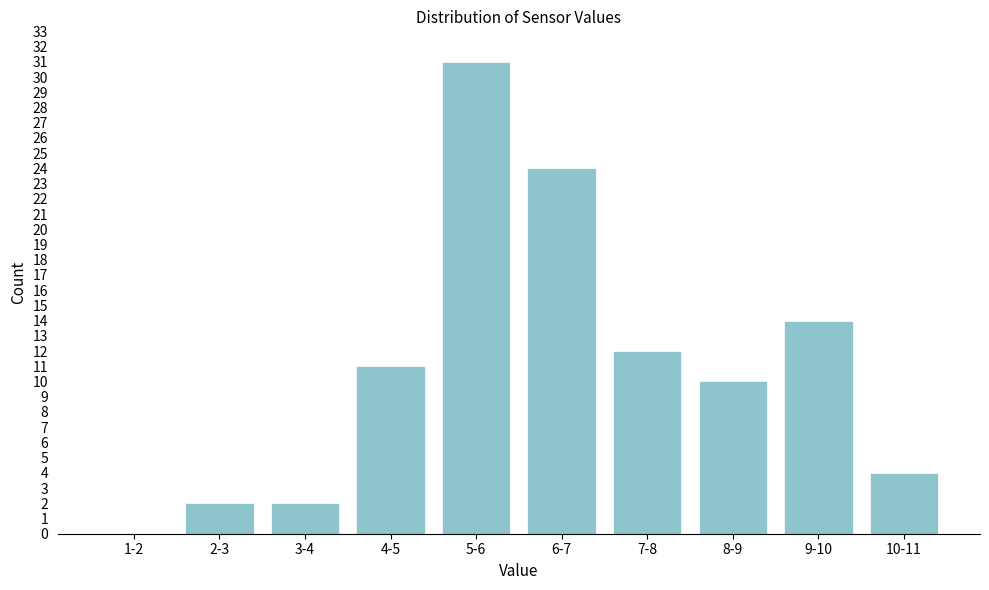

Reading right to left, what are all the values shown in this chart?

10-11=4	9-10=14	8-9=10	7-8=12	6-7=24	5-6=31	4-5=11	3-4=2	2-3=2	1-2=0